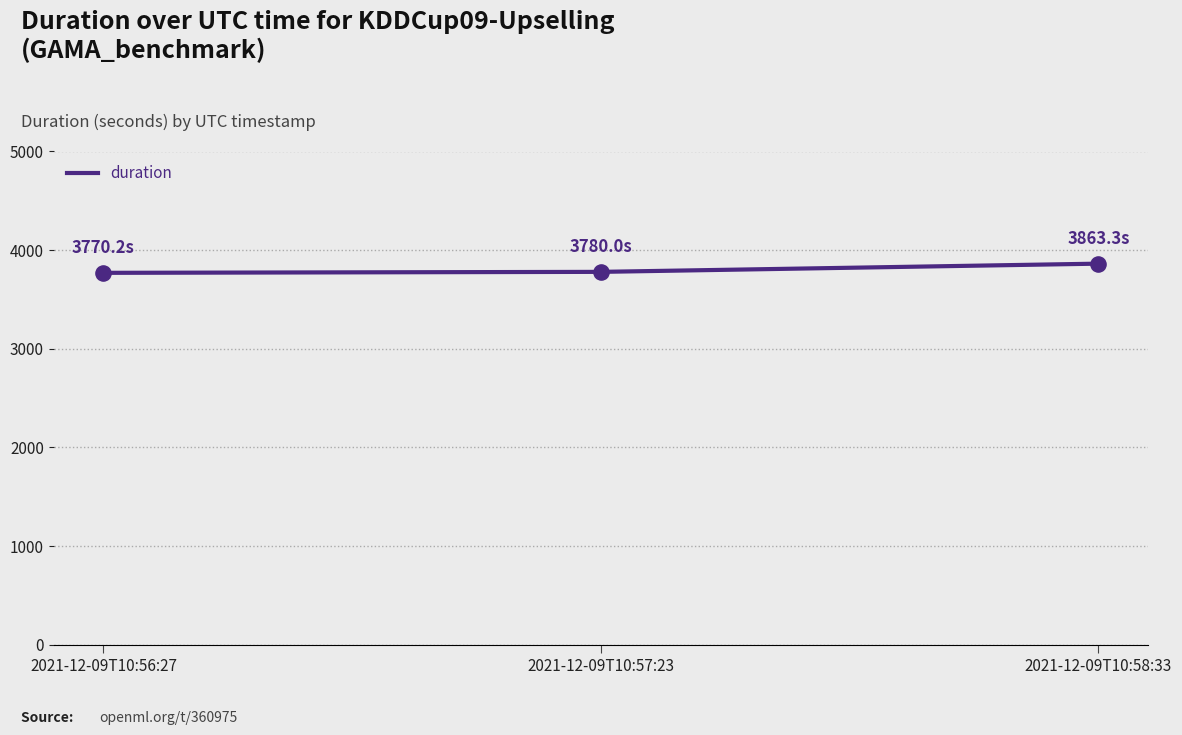

Approximately how many times larger is the value at 2021-12-09T10:57:23 compared to 2021-12-09T10:56:27?

1.0